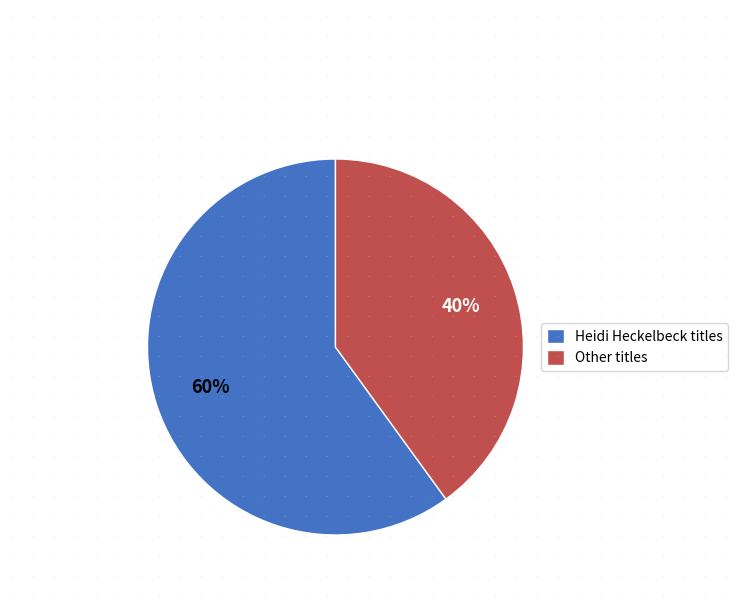

Is the sum of Other titles and Heidi Heckelbeck titles greater than half?

Yes